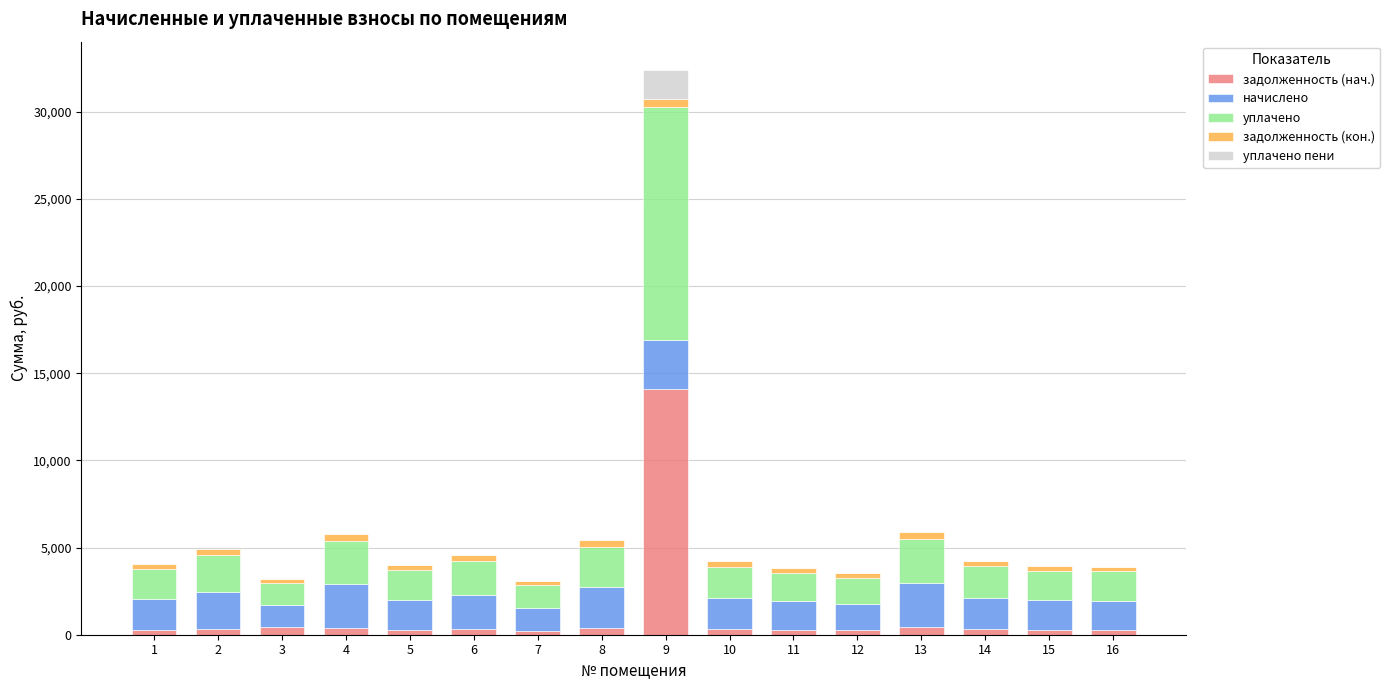

What is the highest value of the задолженность (нач.) series?

14082.4